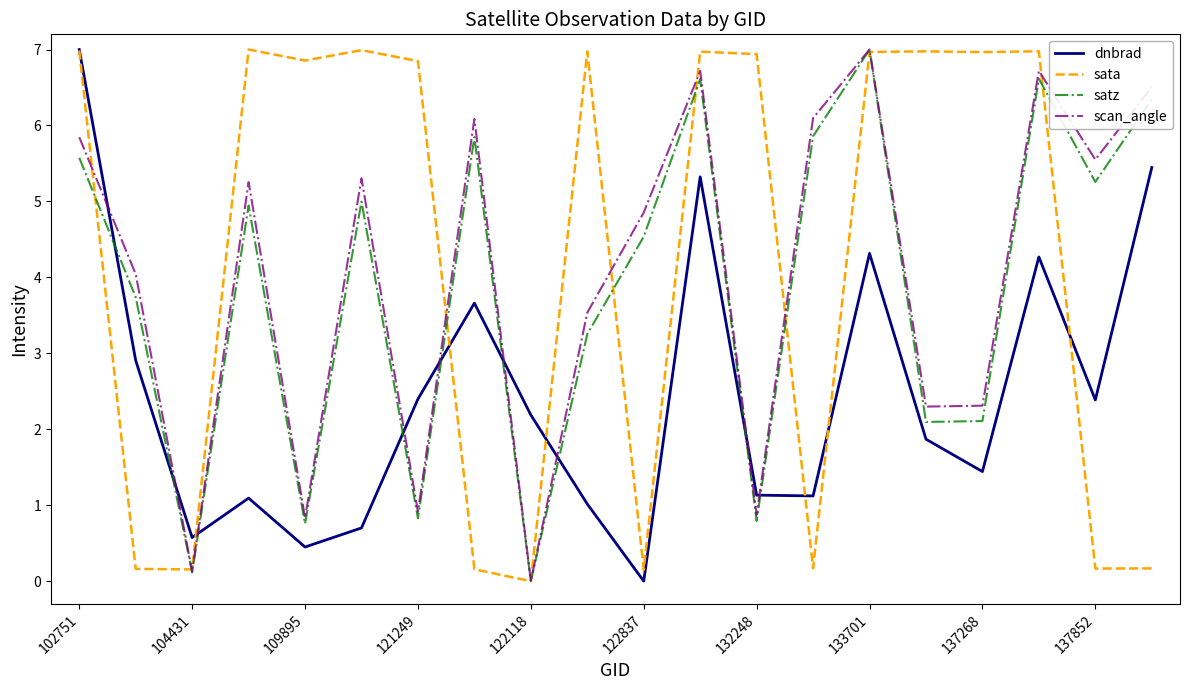

How many intersections are there between scan_angle and dnbrad?

9